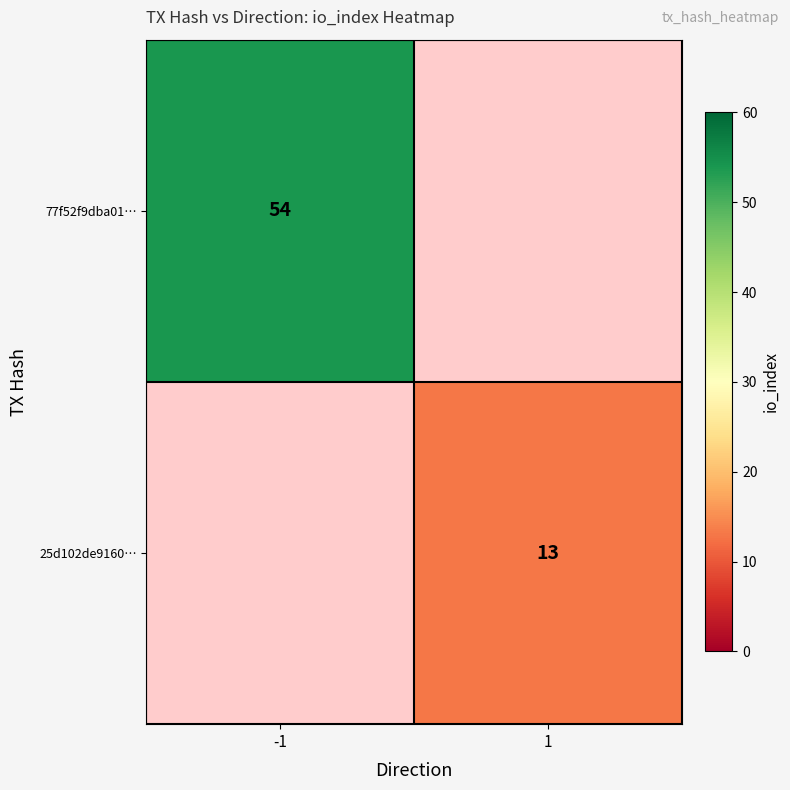

The value of 25d102de9160… at 1 is 13. True or false?

True